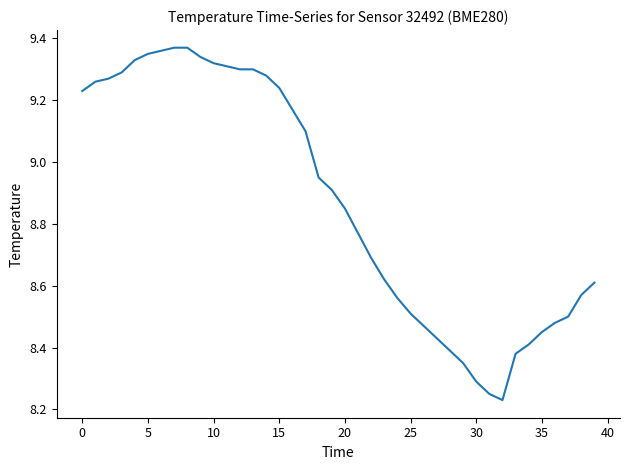

Does the chart have visible grid lines?

No